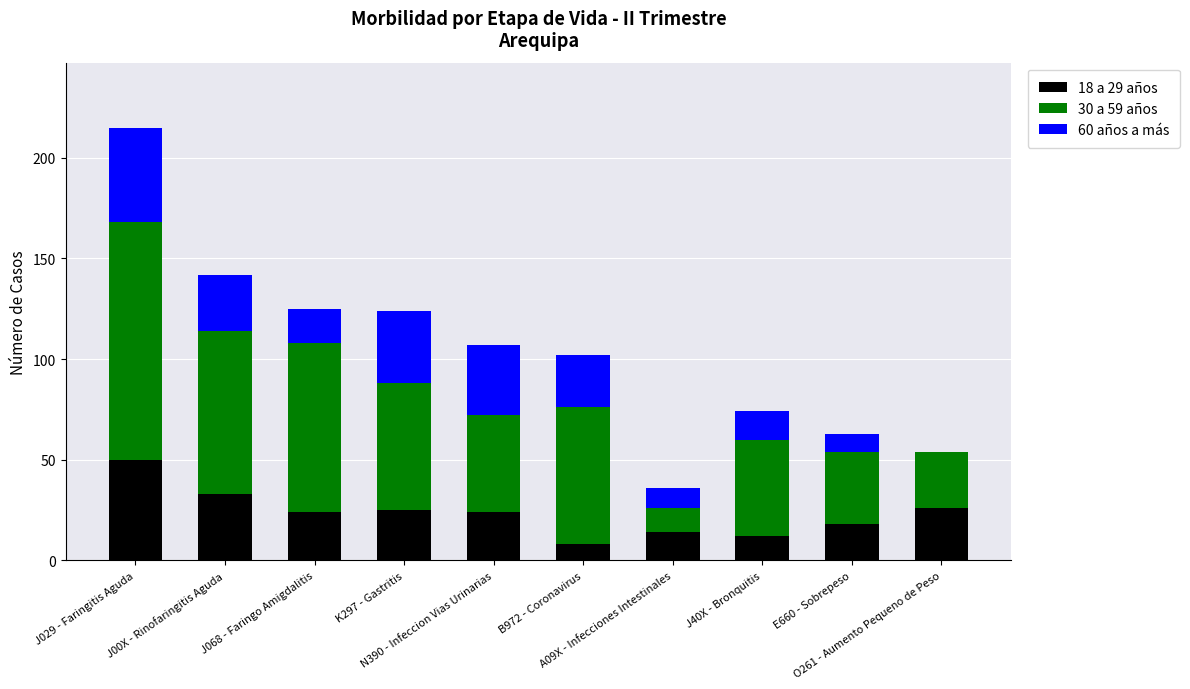

At which category is the sum across all series the highest?

J029 - Faringitis Aguda